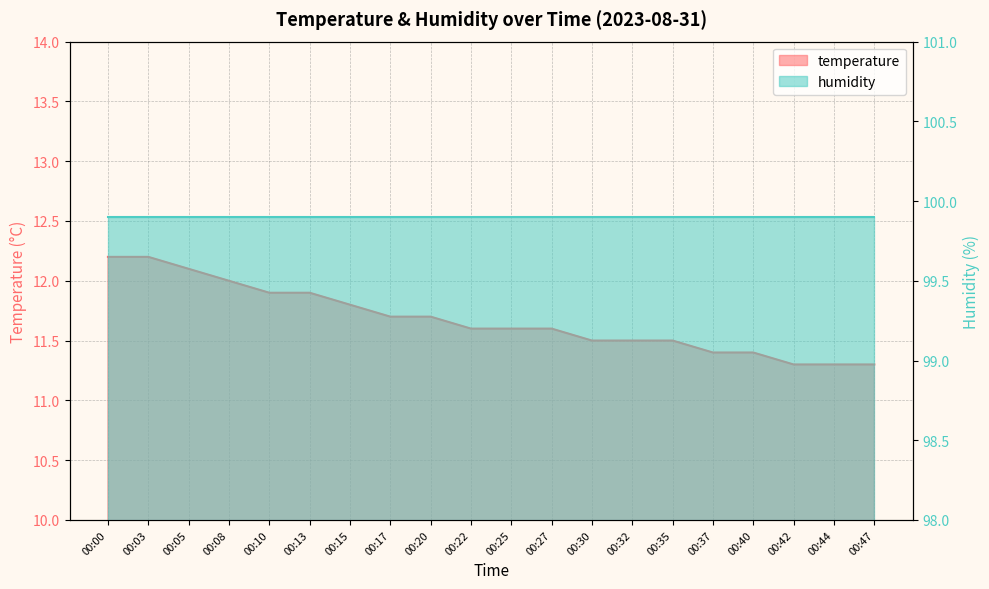

What value does the data have at 00:37?

11.4